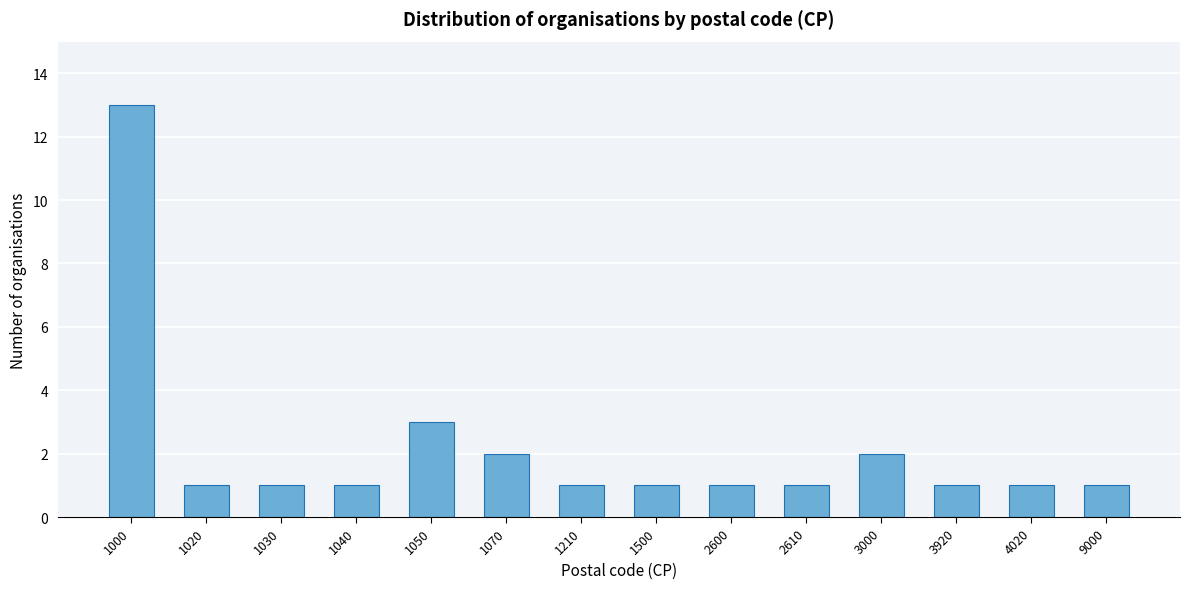

Reading left to right, extract all data points from this chart.

1000=13	1020=1	1030=1	1040=1	1050=3	1070=2	1210=1	1500=1	2600=1	2610=1	3000=2	3920=1	4020=1	9000=1